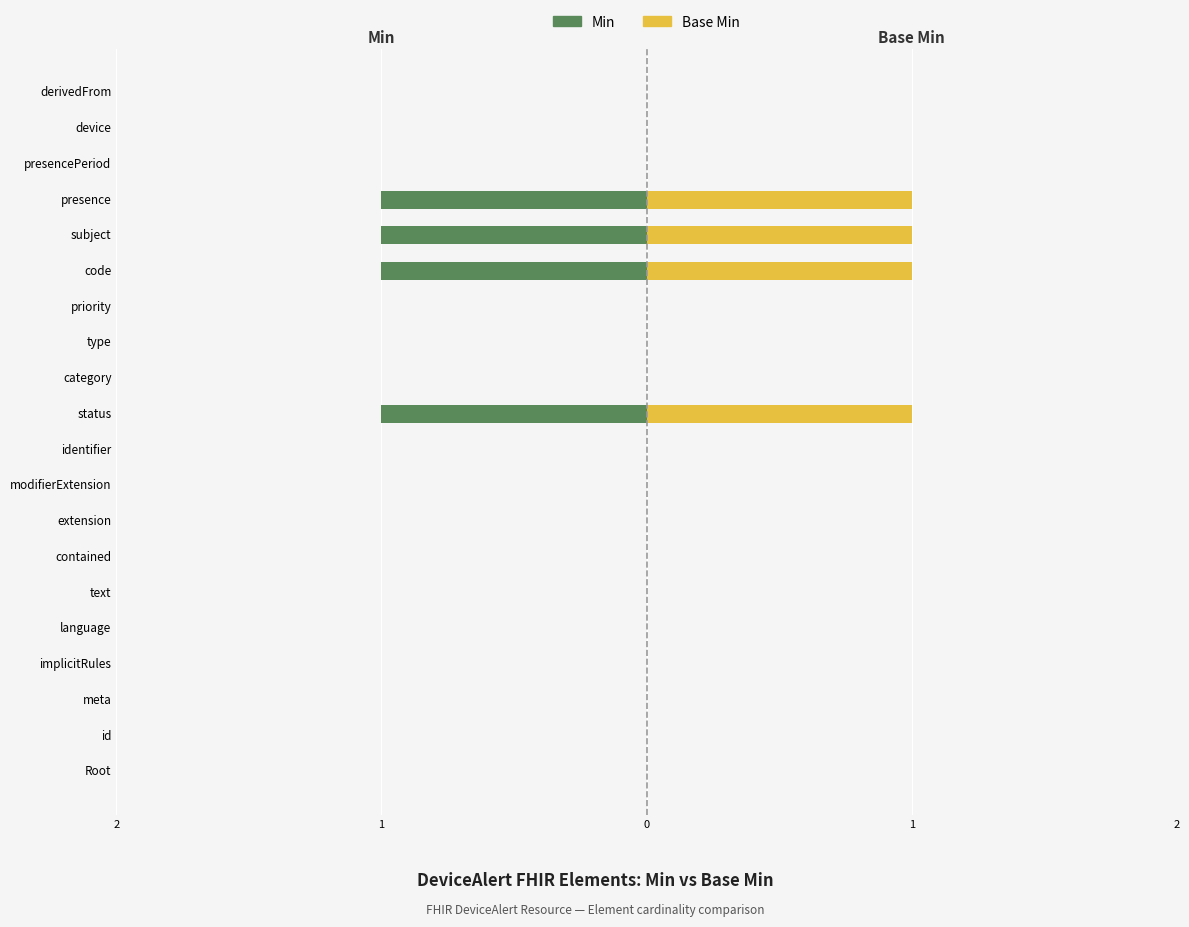

Count the Base Min values in the range 0 to 1.

20